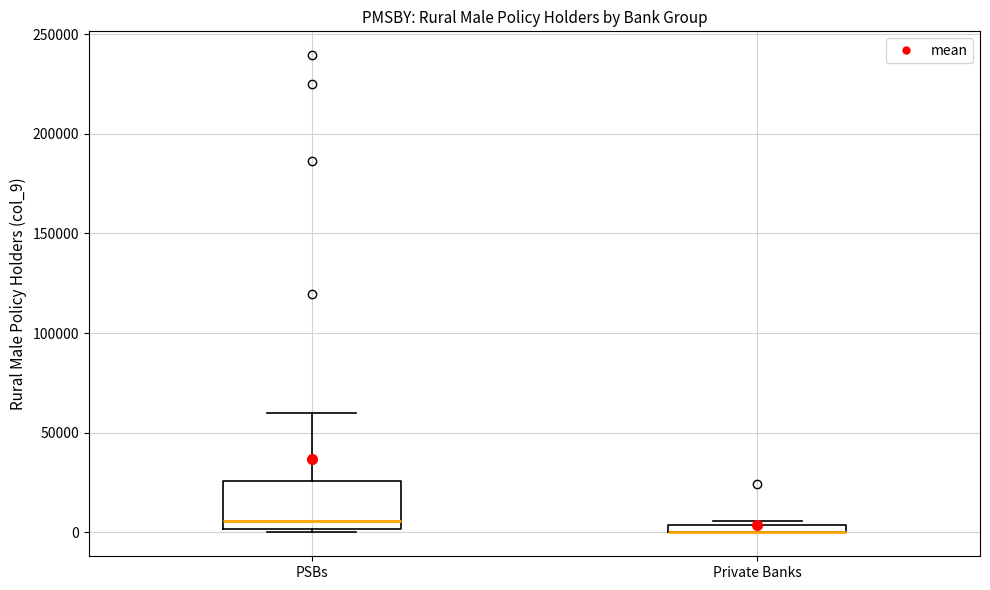

Which box is the tallest, from its lower edge to its upper edge?

PSBs